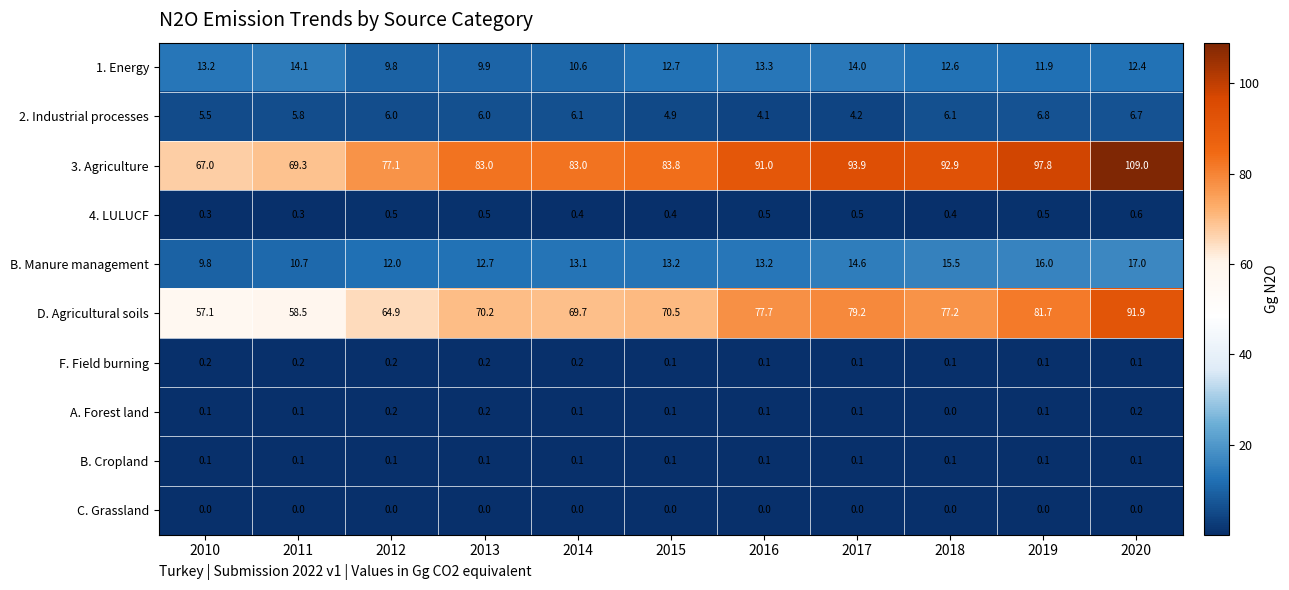

At which category does the chart reach its peak across all series?

2020